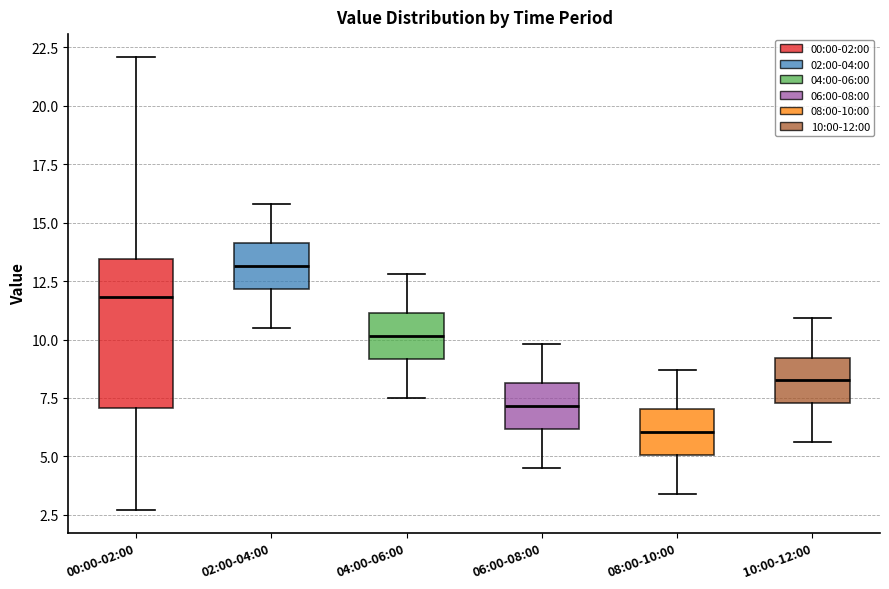

Where is the lower edge of the box for 00:00-02:00 on the y-axis? The values are not printed on the chart, so give them approximately, as read against the axis.

7.0